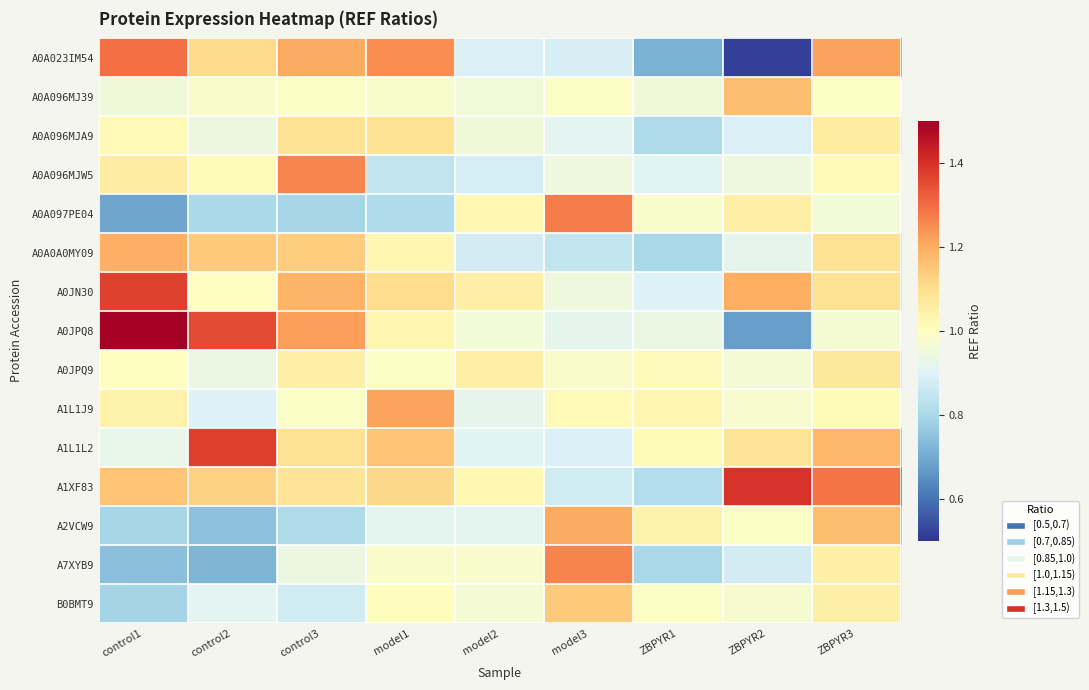

Between model1 and model3, which series saw the biggest shift?

A0A097PE04